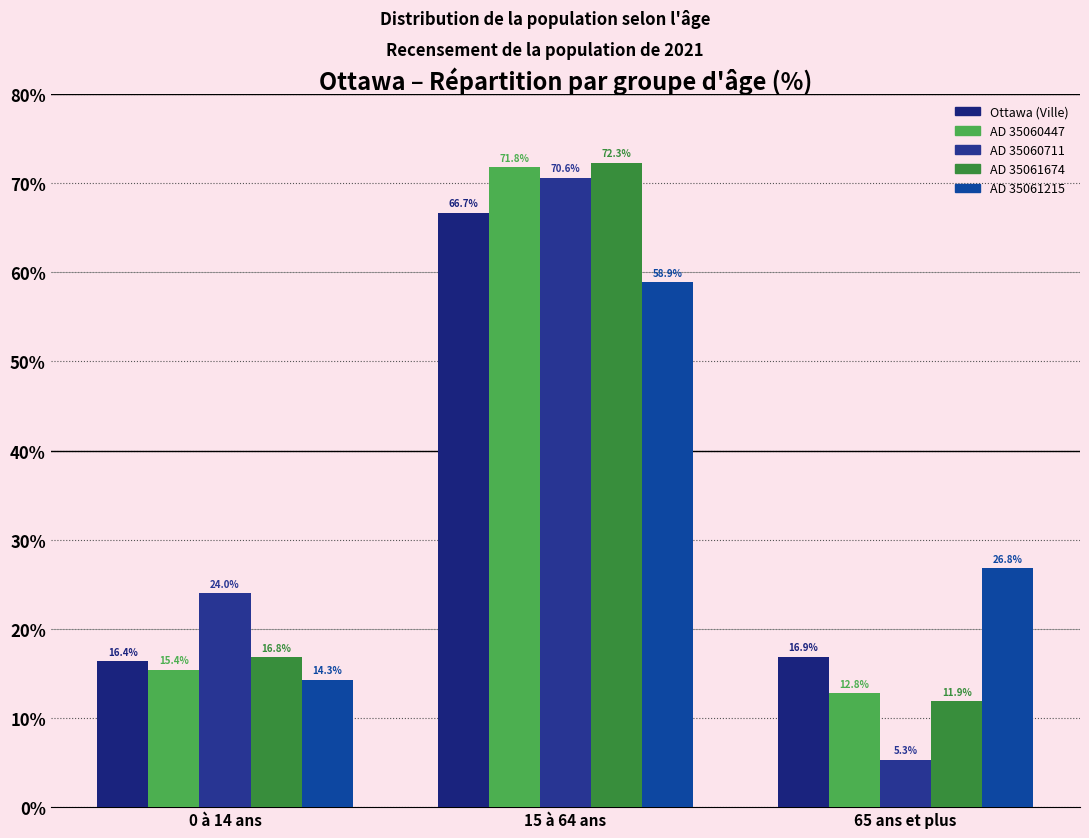

Count the number of categories in the chart.

3